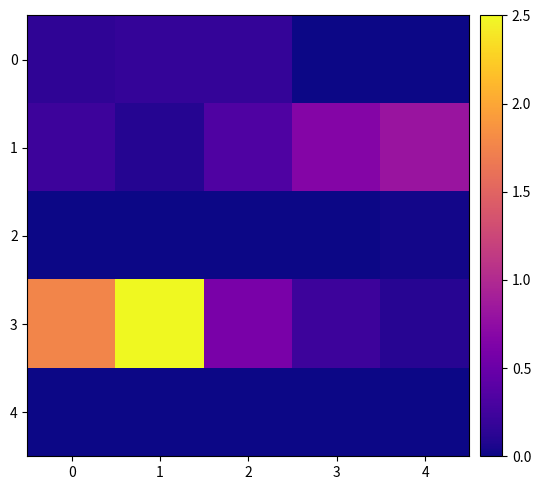

At 2, list the series in order from smallest to largest.

4, 2, 0, 1, 3